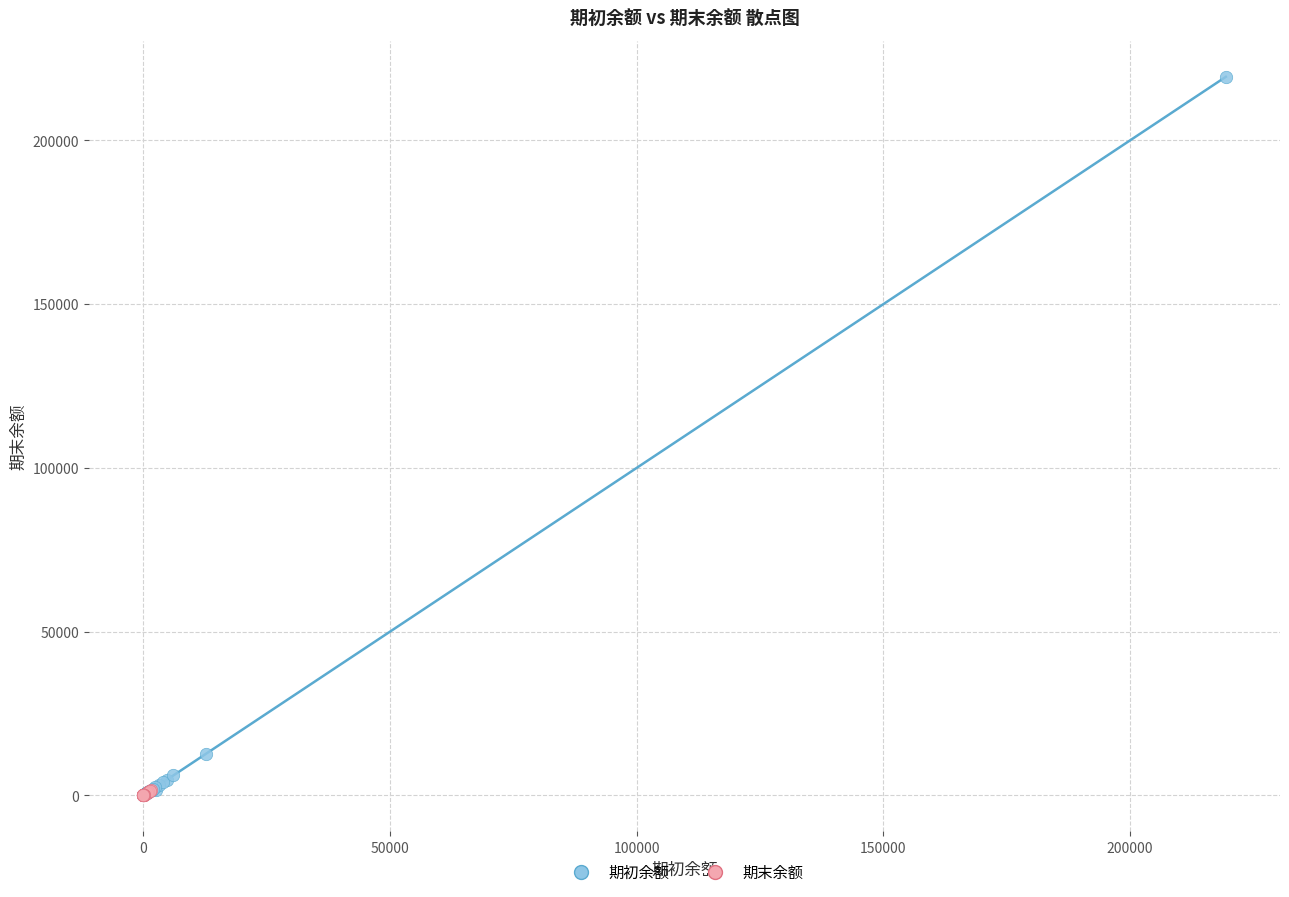

Which series contains the highest Y value?

期初余额